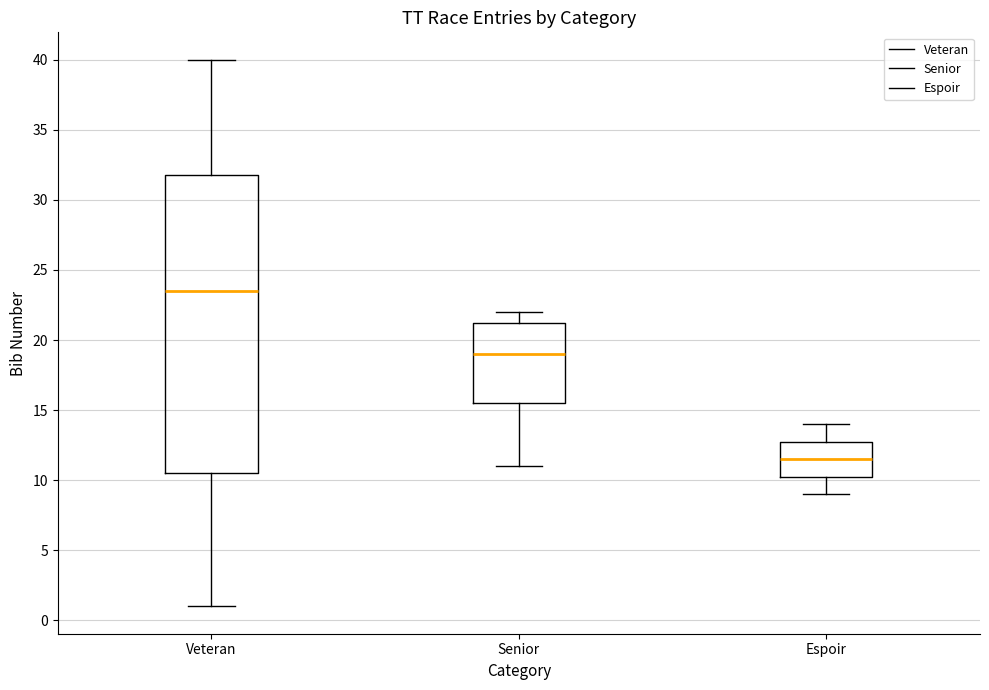

Reading left to right, transcribe this box plot: for each box, give where its median line is, the range the box spans, and where its two whiskers end, as read against the y-axis. The values are not printed on the chart, so give them approximately, as read against the axis.

Veteran: median 23.5, box 10.5 to 32.0, whiskers 1.0 to 40.0
Senior: median 19.0, box 15.5 to 21.5, whiskers 11.0 to 22.0
Espoir: median 11.5, box 10.5 to 13.0, whiskers 9.0 to 14.0